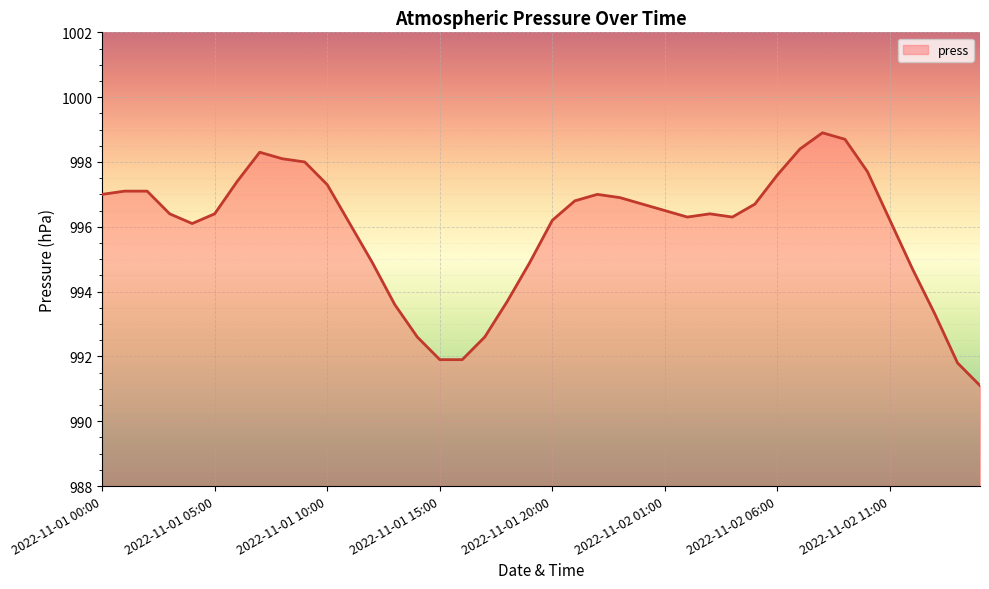

What is the minimum value shown in the chart?

991.1